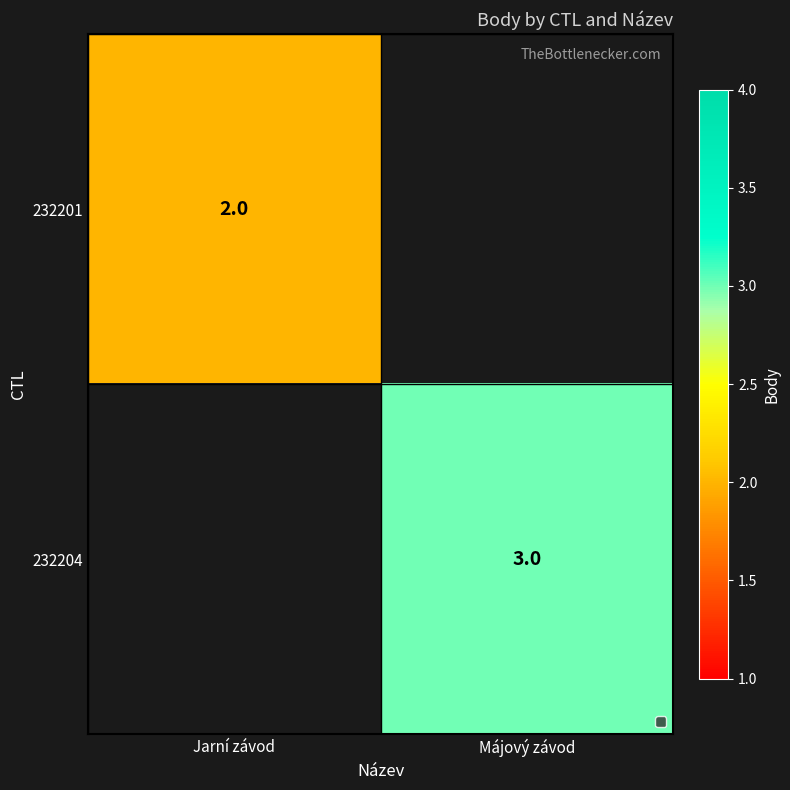

True or false: 232204 has a value of 5 at Májový závod.

False